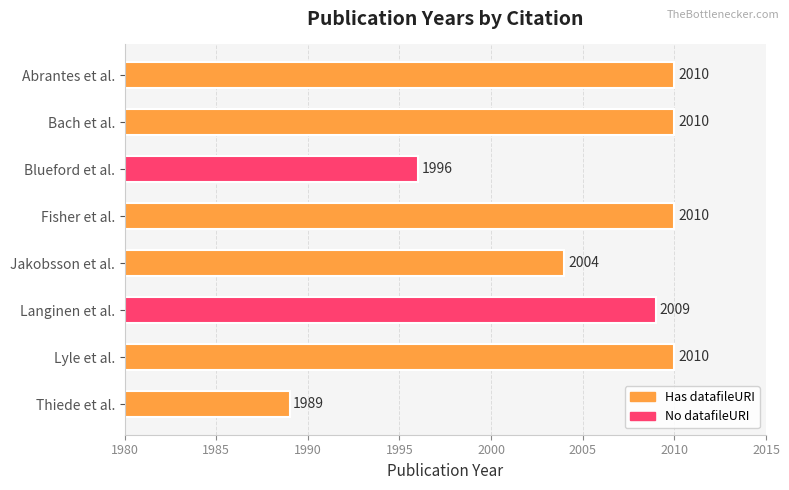

Approximately how many times larger is the value at Abrantes et al. compared to Lyle et al.?

1.0